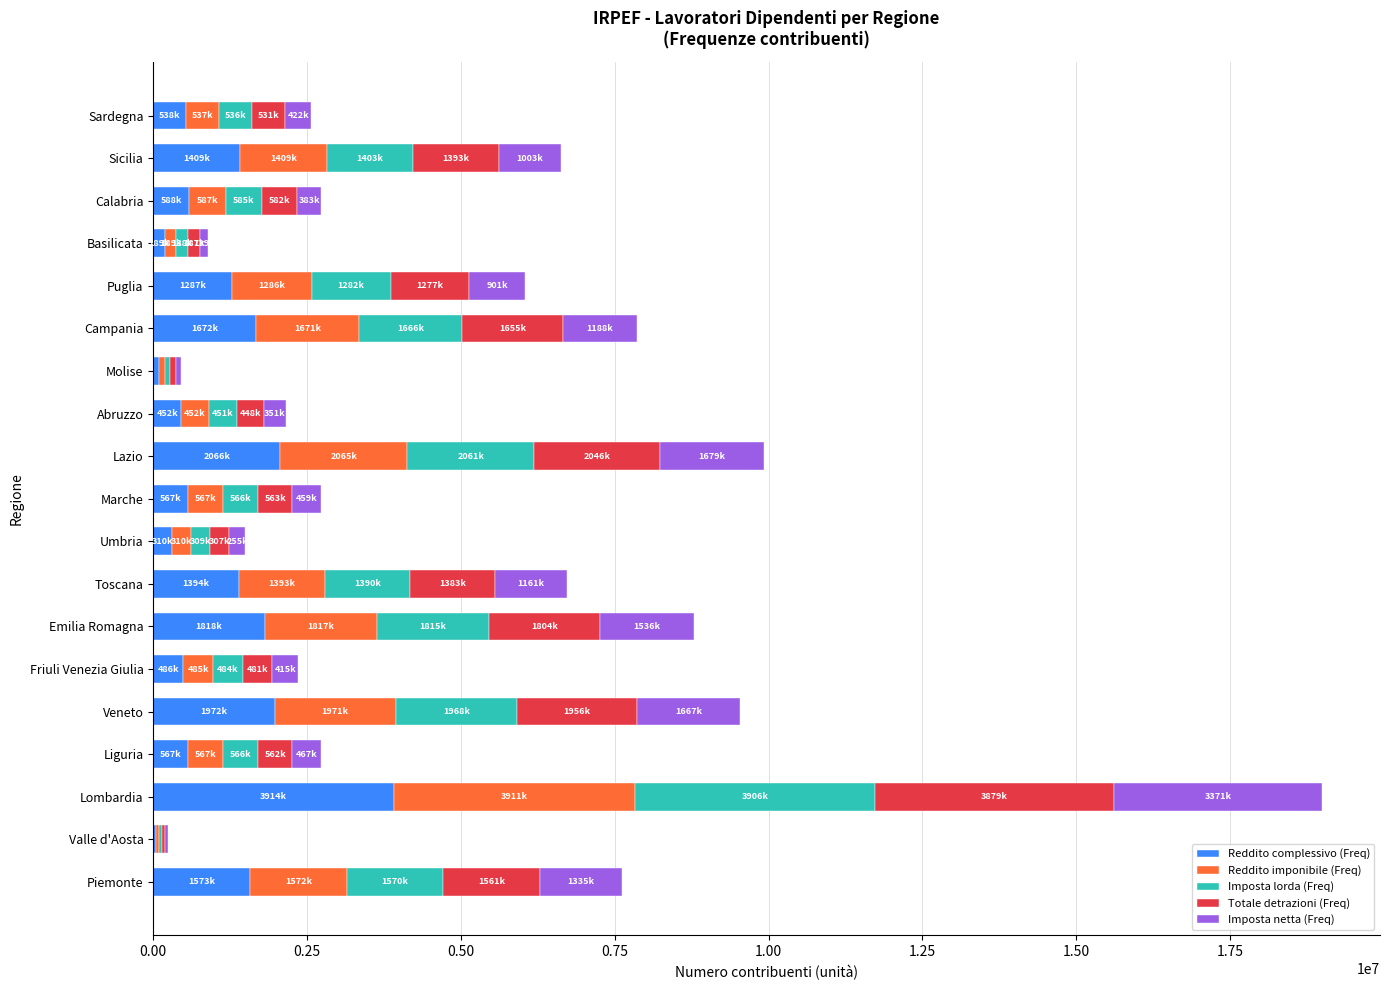

Which category has the highest value in the Reddito complessivo (Freq) series?

Lombardia